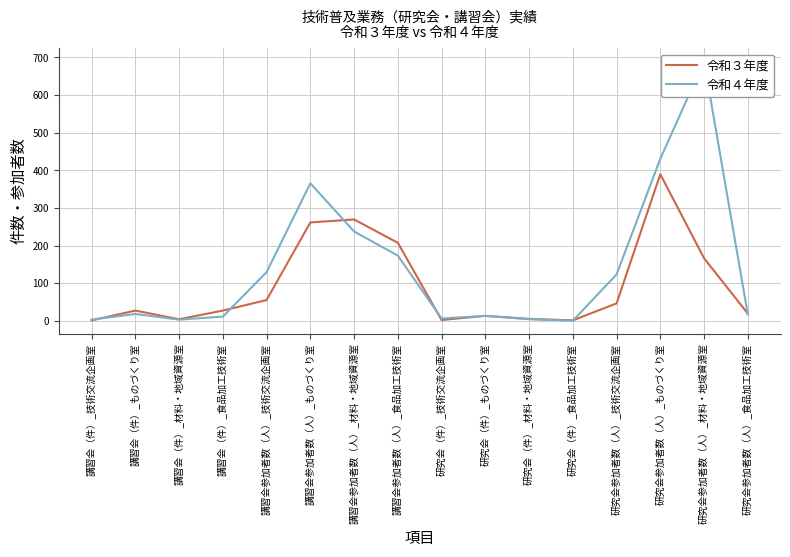

What is the difference between the maximum and minimum values in the 令和４年度 series?

689